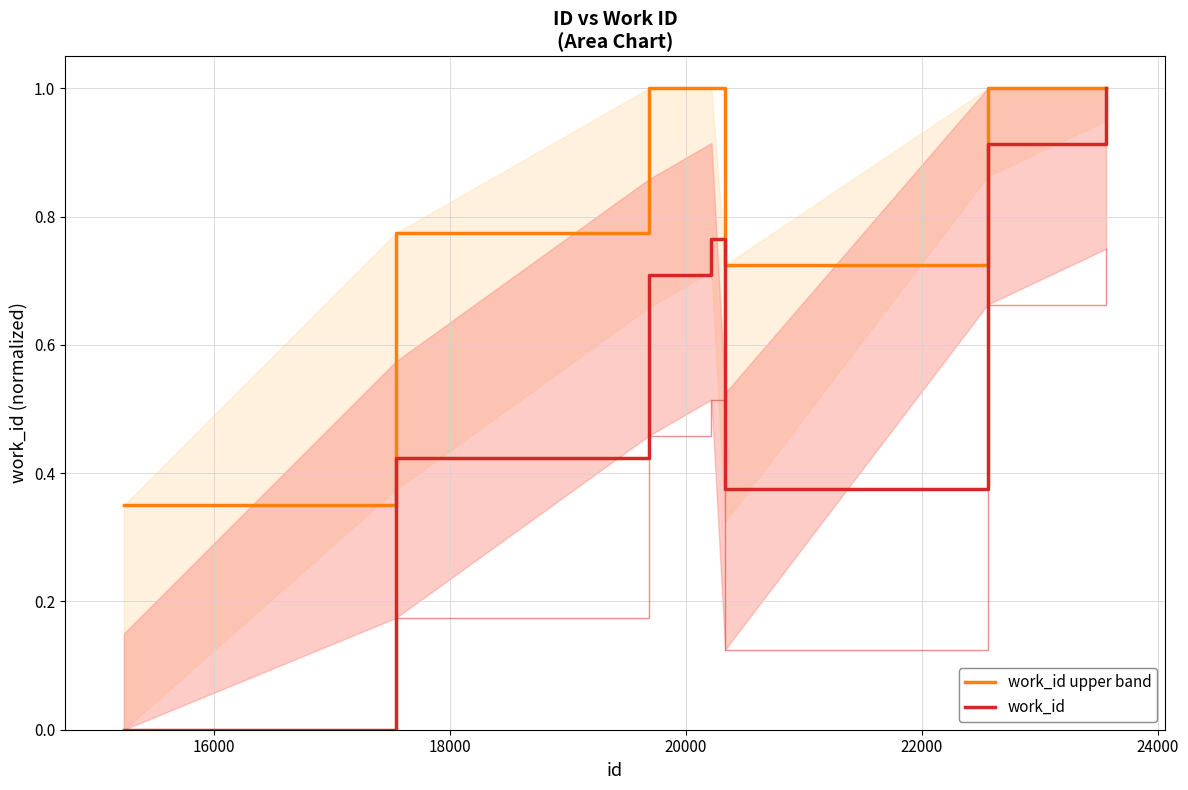

What is the sum of all work_id values?

4.2